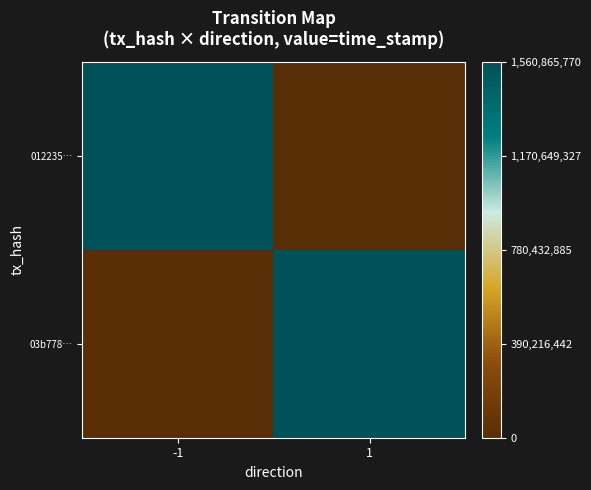

List the series in order of their peak value, lowest first.

03b778…, 012235…